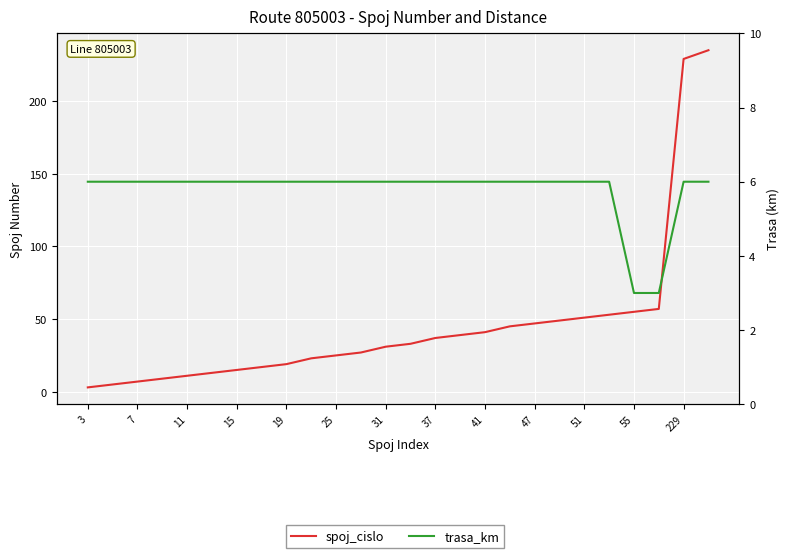

What is the lowest value of the trasa_km series?

3